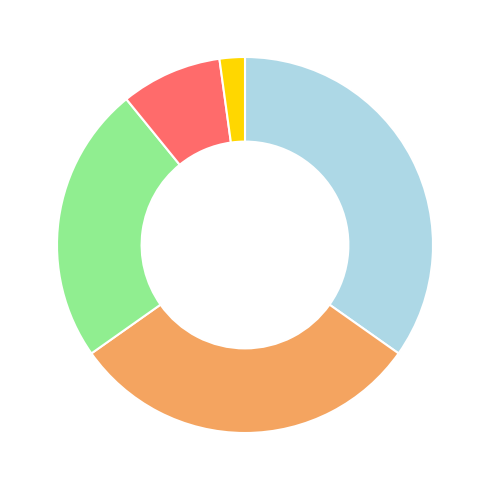

How many slices are in this pie chart?

5